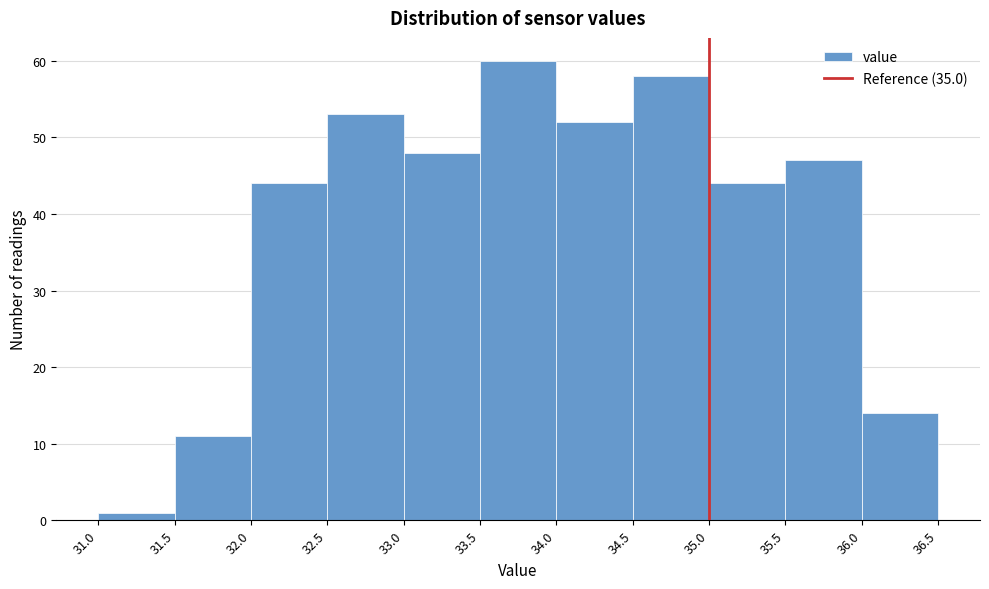

Reading left to right, list every bar in this chart as the range it spans on the x-axis followed by its height. The values are not printed on the chart, so give them approximately, as read against the axis.

31.0 to 31.5: 1
31.5 to 32.0: 11
32.0 to 32.5: 44
32.5 to 33.0: 53
33.0 to 33.5: 48
33.5 to 34.0: 60
34.0 to 34.5: 52
34.5 to 35.0: 58
35.0 to 35.5: 44
35.5 to 36.0: 47
36.0 to 36.5: 14